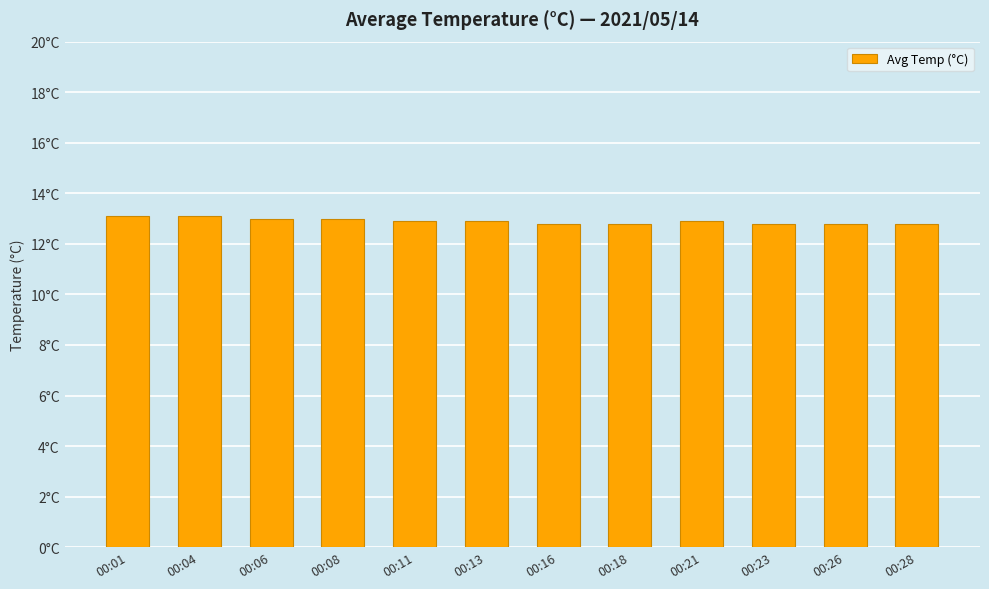

List the labels in order of value, largest first.

00:01, 00:04, 00:06, 00:08, 00:11, 00:13, 00:21, 00:16, 00:18, 00:23, 00:26, 00:28